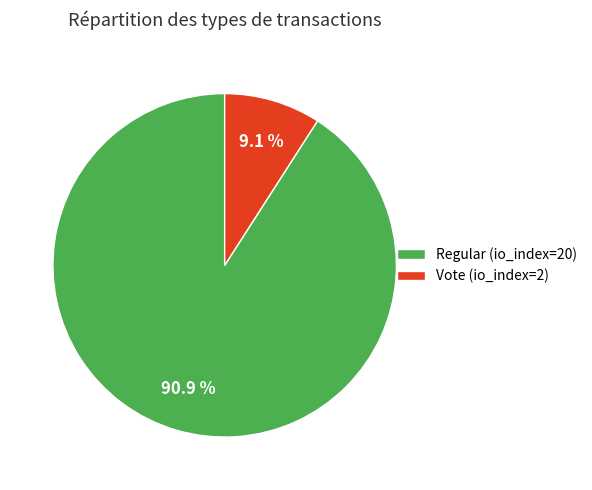

Rank the categories by value from highest to lowest.

Regular (io_index=20), Vote (io_index=2)